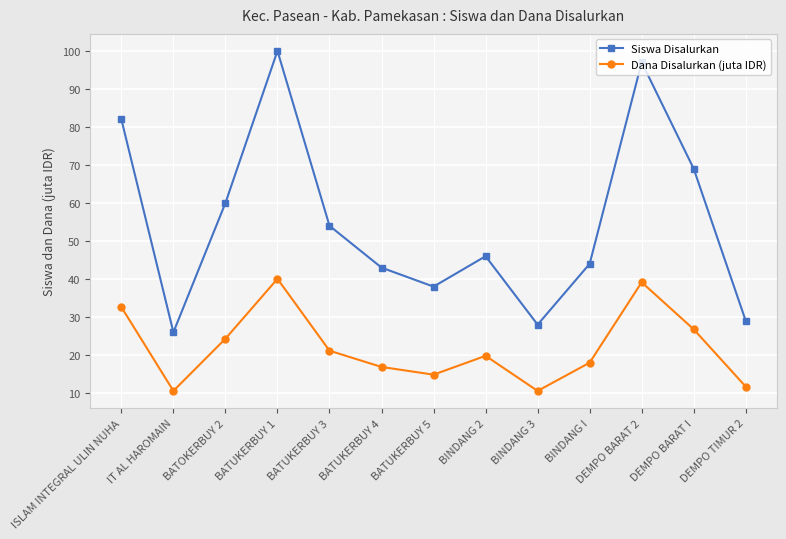

What position from the right is BATUKERBUY 5?

7